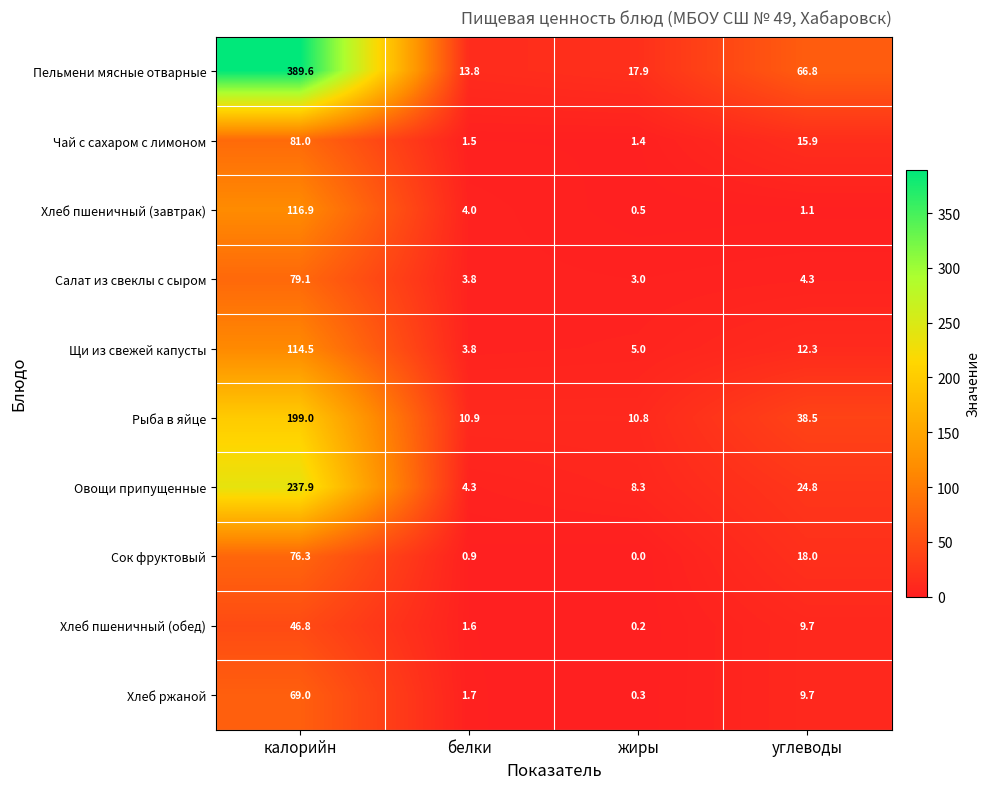

What is the highest value of the Хлеб пшеничный (обед) series?

46.8